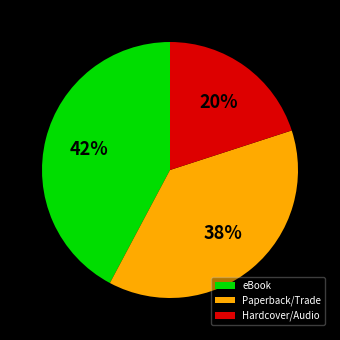

Rank the categories by value from lowest to highest.

Hardcover/Audio, Paperback/Trade, eBook